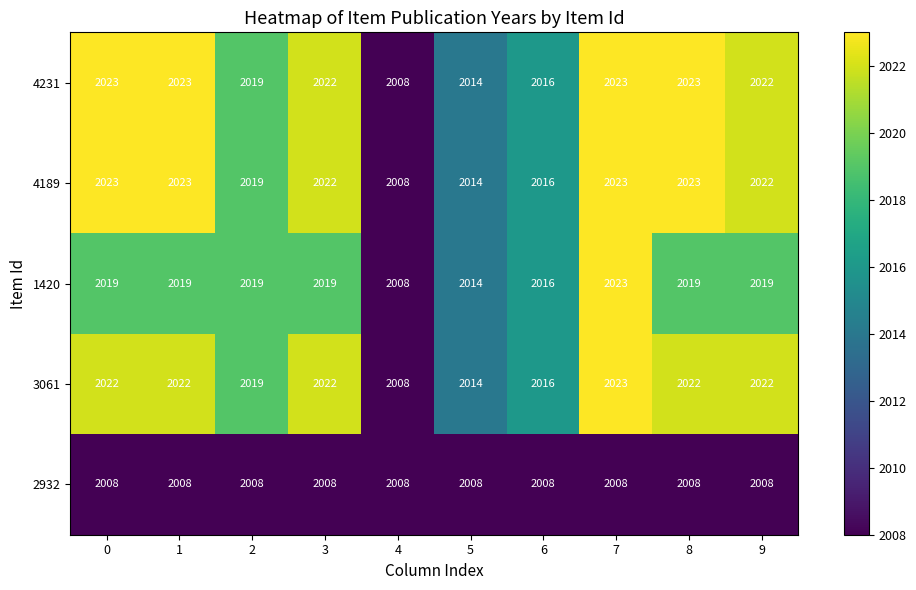

At which category is the sum across all series the highest?

7